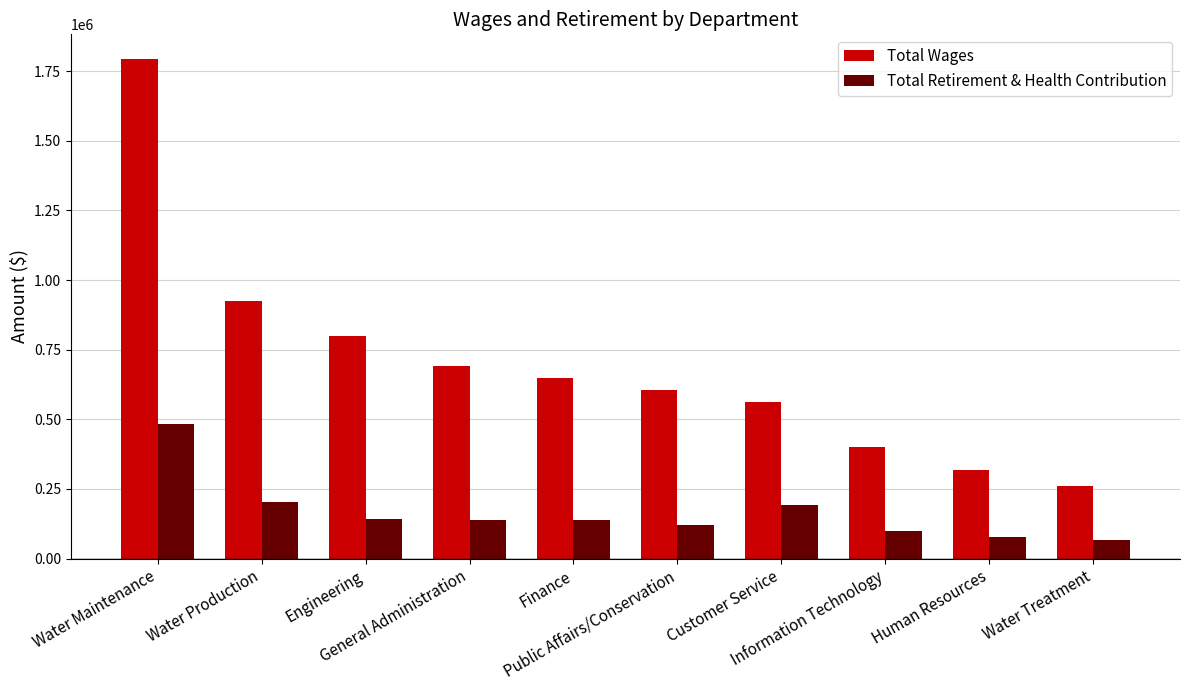

The value of Total Retirement & Health Contribution at General Administration is 138729. True or false?

True